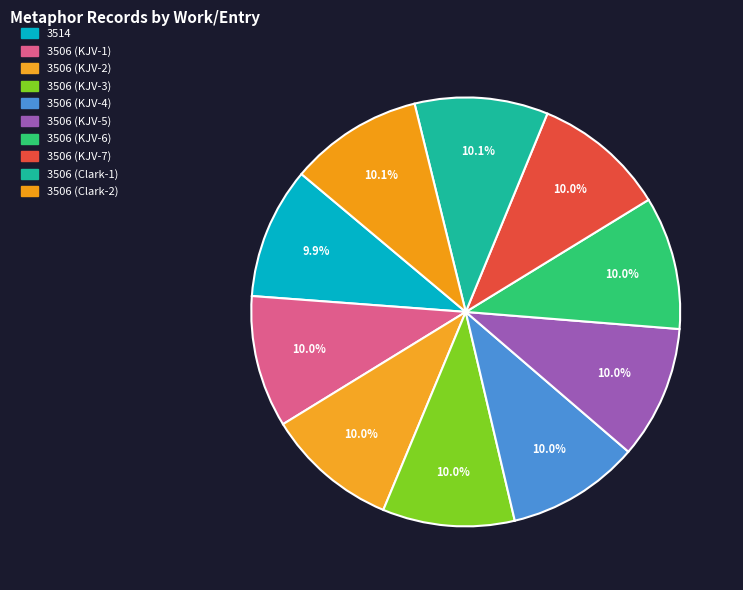

Rank the categories by value from highest to lowest.

3506 (Clark-2), 3506 (Clark-1), 3506 (KJV-7), 3506 (KJV-6), 3506 (KJV-5), 3506 (KJV-4), 3506 (KJV-3), 3506 (KJV-2), 3506 (KJV-1), 3514